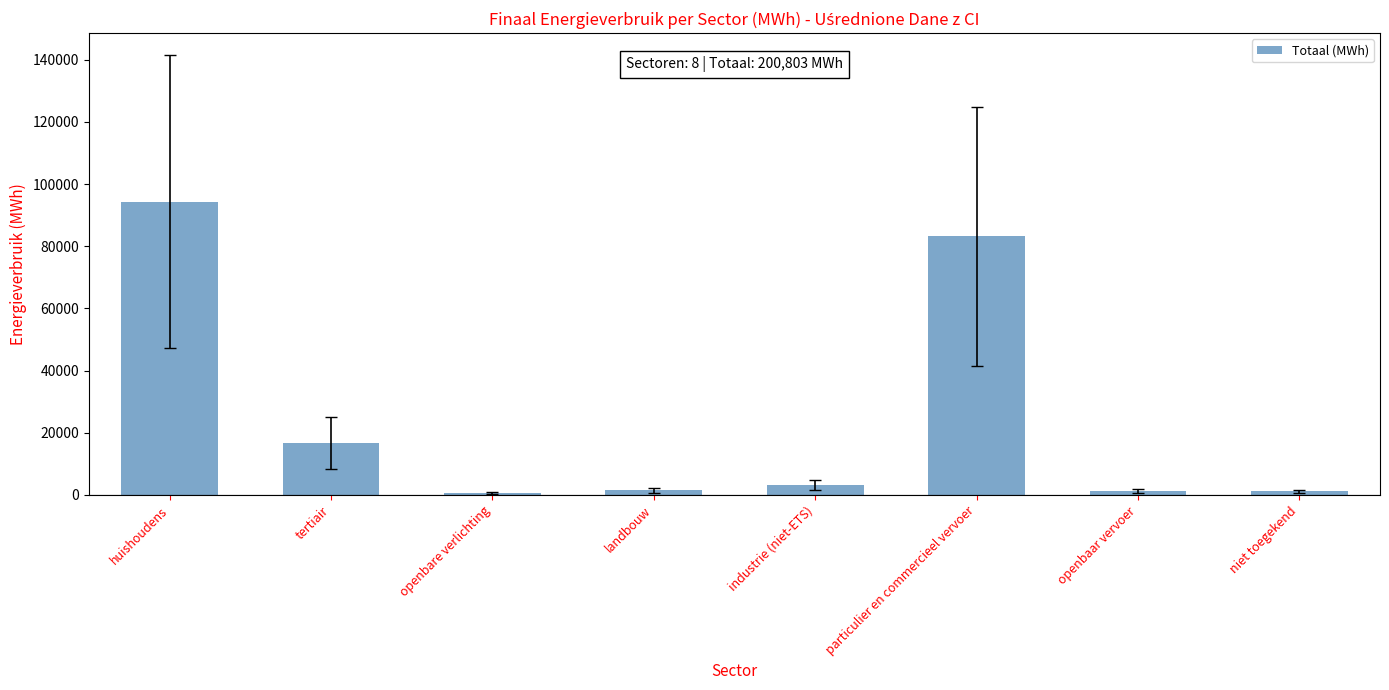

Which label corresponds to the largest value in the chart?

huishoudens